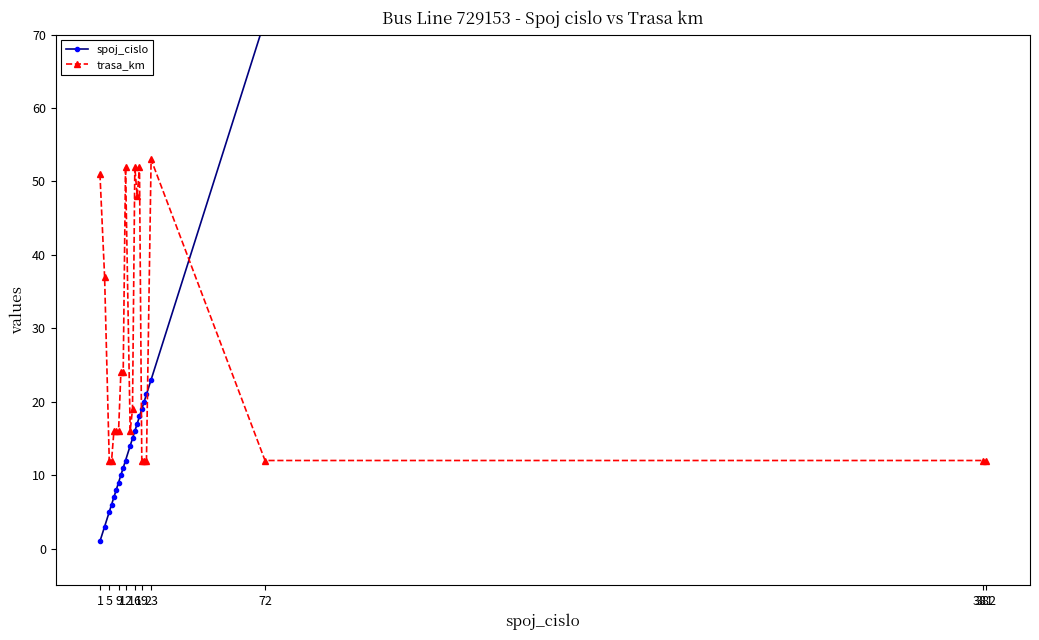

Which series has the largest range (max minus min)?

spoj_cislo